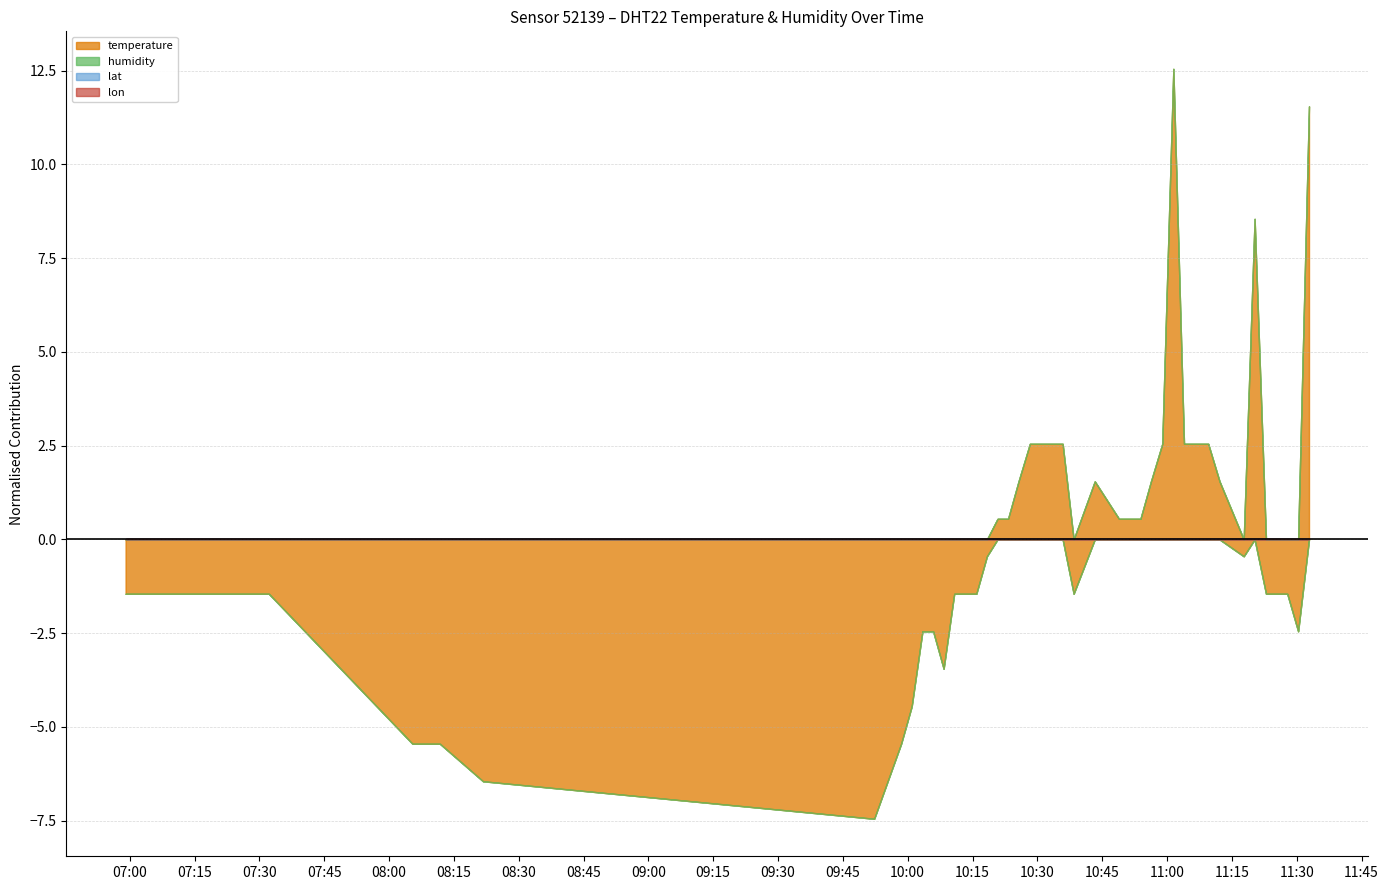

The value of humidity at 10:53 is 160.1. True or false?

False